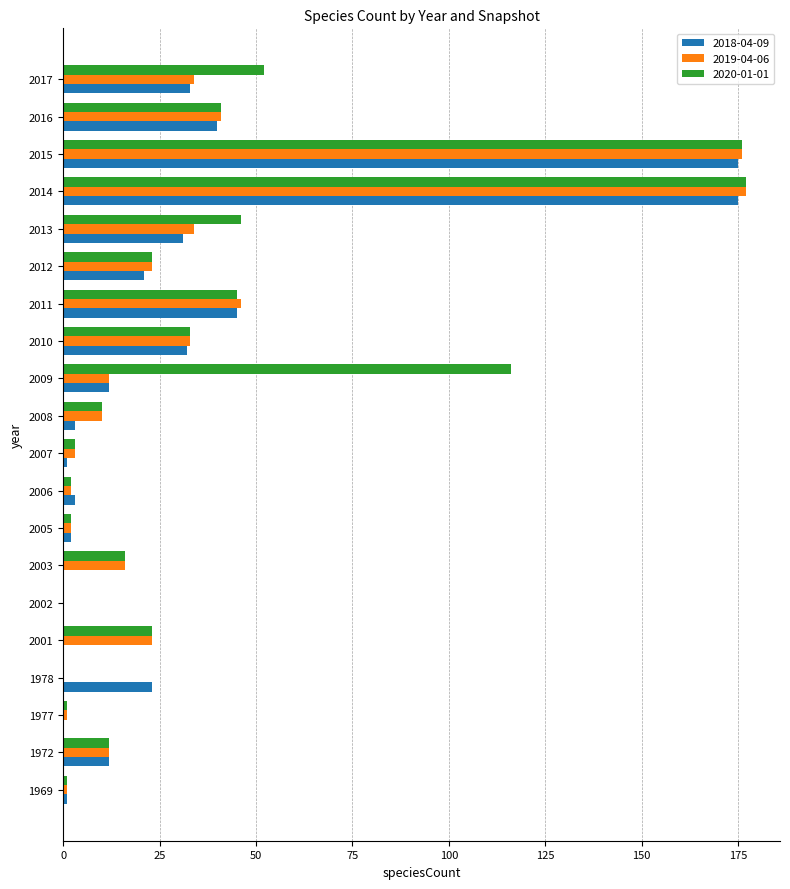

Is it true that 2018-04-09 equals 45 at 2011?

True